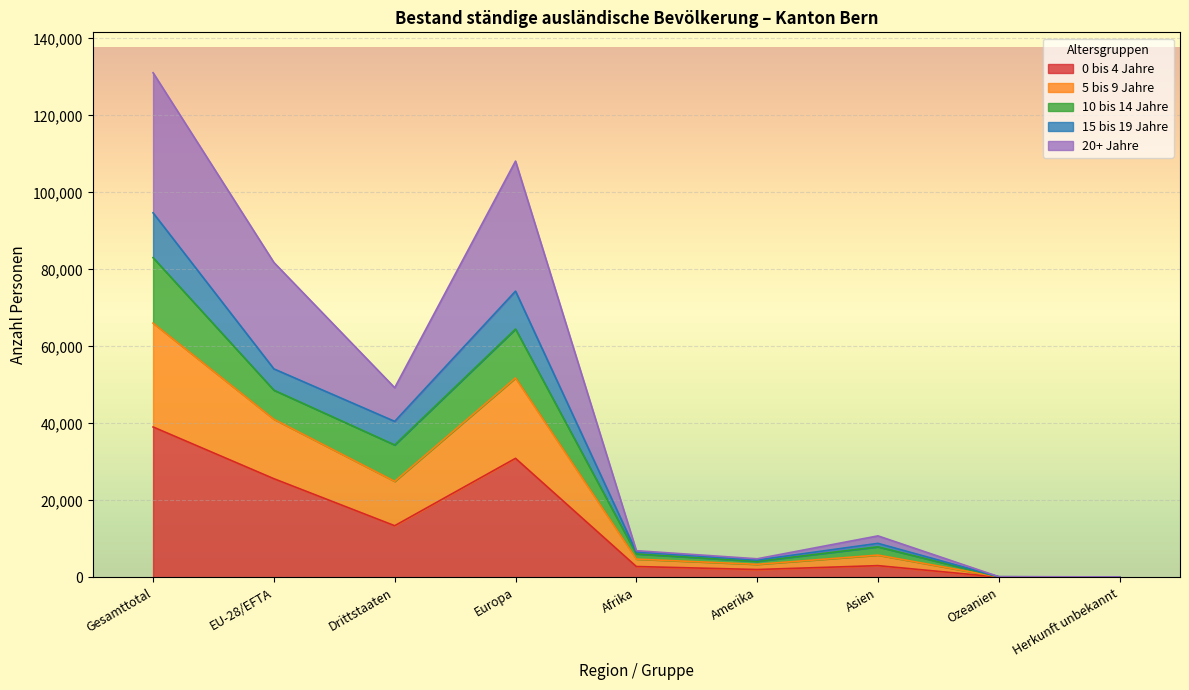

At which category is the sum across all series the highest?

Gesamttotal